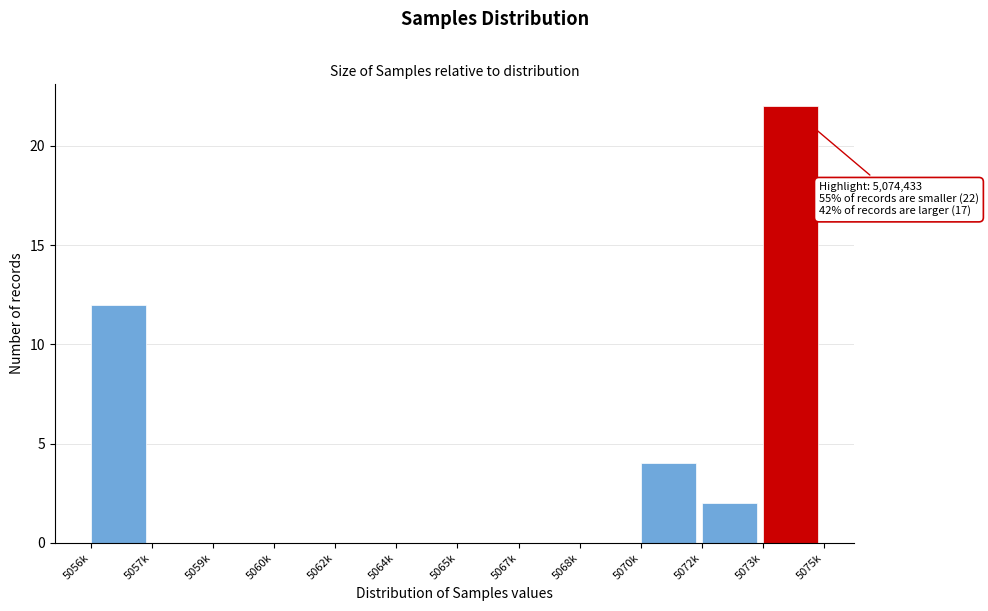

Reading left to right, transcribe all the data shown in this chart.

5056k=12	5057k=0	5059k=0	5060k=0	5062k=0	5064k=0	5065k=0	5067k=0	5068k=0	5070k=4	5072k=2	5073k=22